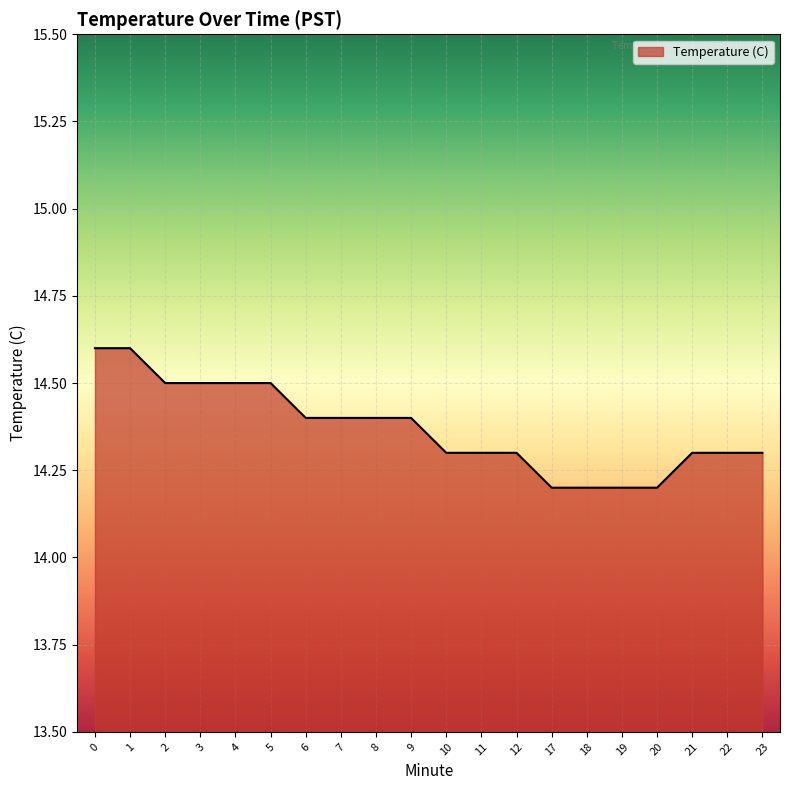

Reading left to right, list all the values displayed in this chart.

14.6	14.6	14.5	14.5	14.5	14.5	14.4	14.4	14.4	14.4	14.3	14.3	14.3	14.2	14.2	14.2	14.2	14.3	14.3	14.3